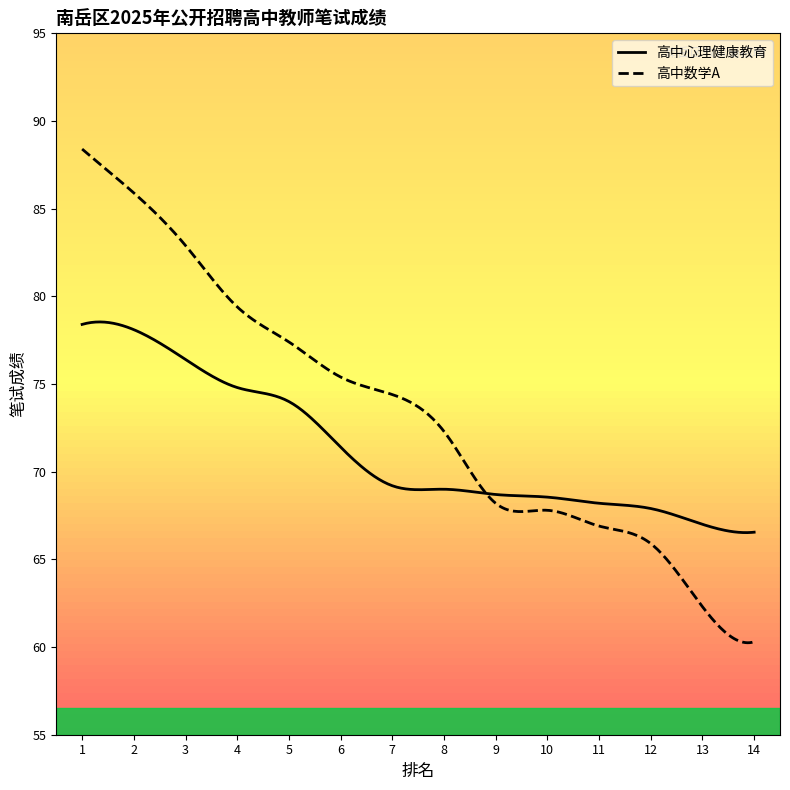

What is the smallest value displayed?

60.2